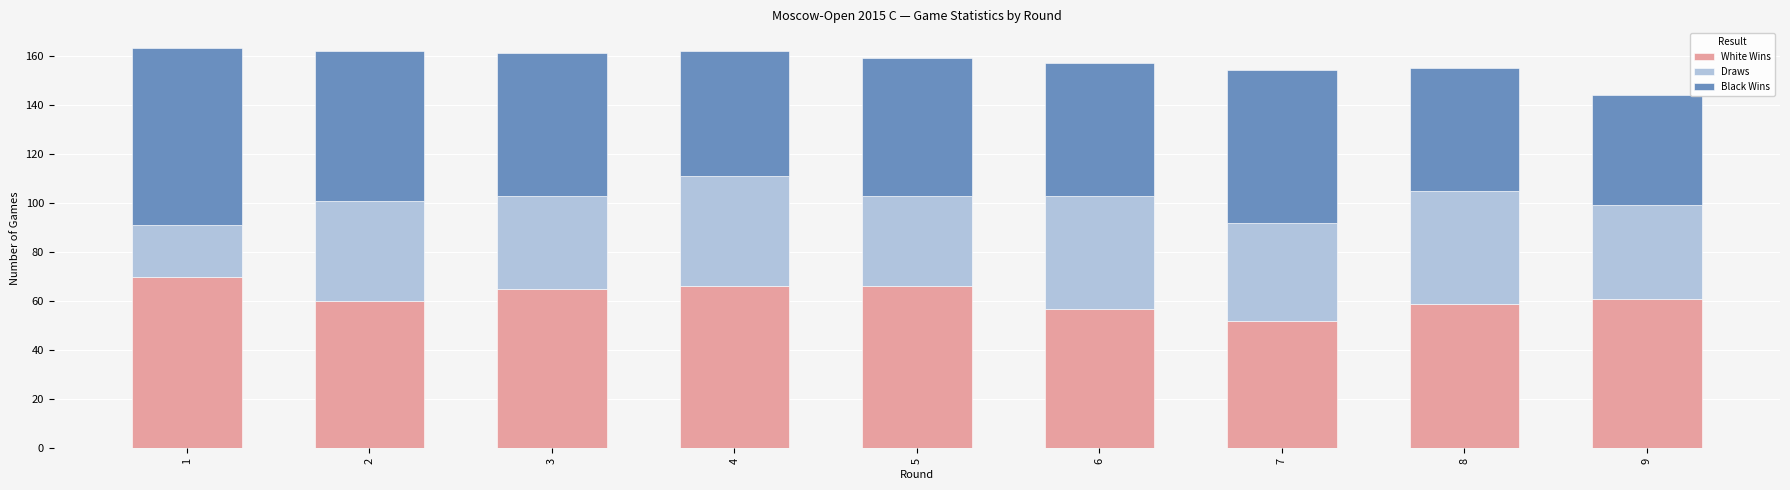

Reading left to right, transcribe the values for White Wins.

1=70	2=60	3=65	4=66	5=66	6=57	7=52	8=59	9=61